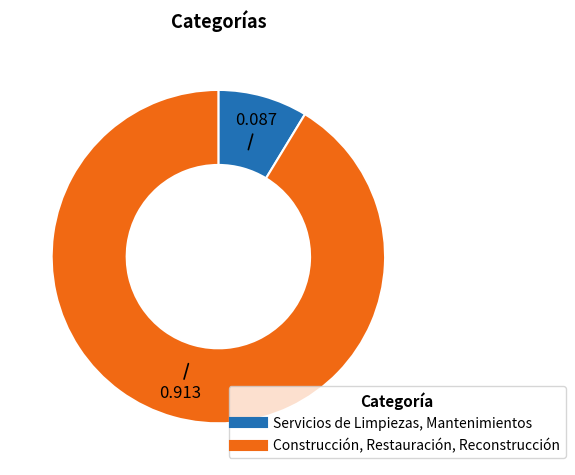

Count the number of slices in the pie.

2